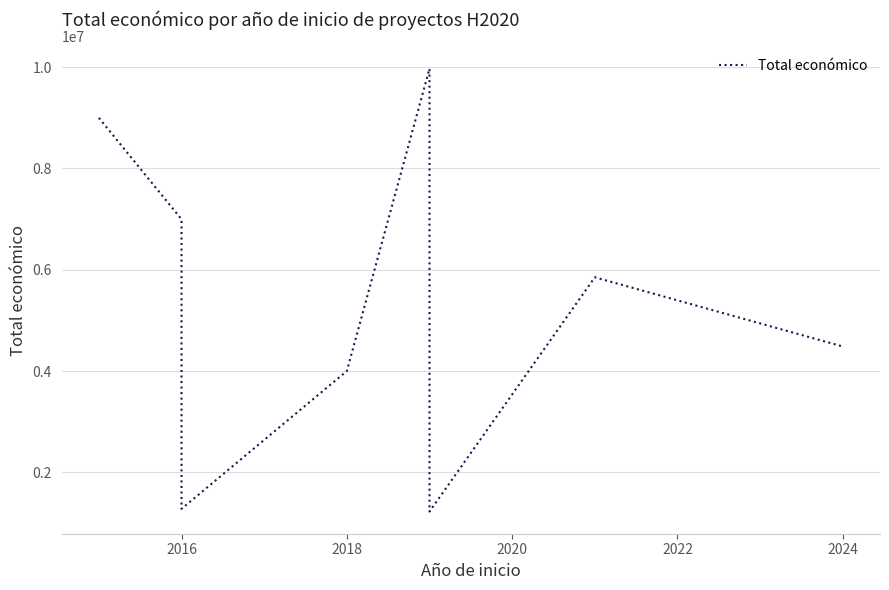

What is the minimum value shown in the chart?

1224742